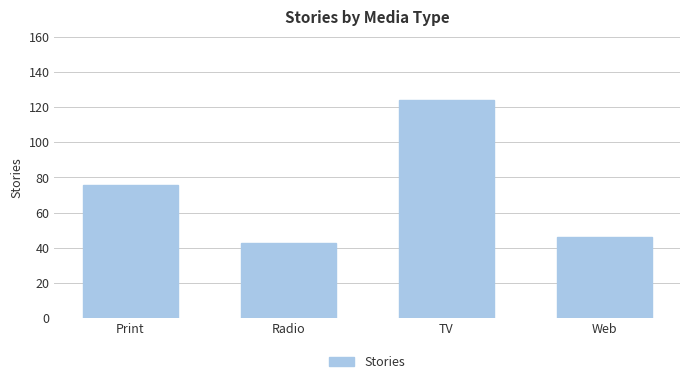

Which category has the highest value across all series?

TV